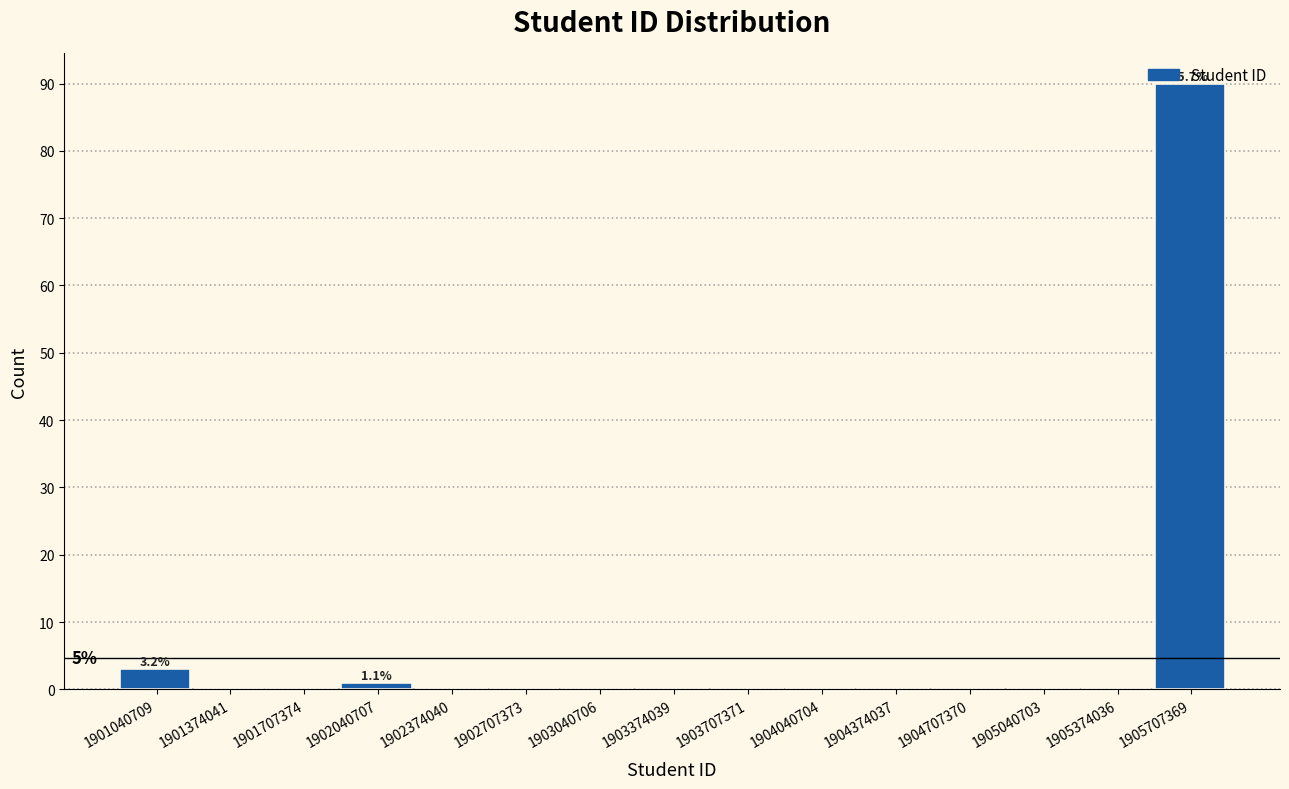

Is it true that the value at 1903707371 is 0?

True